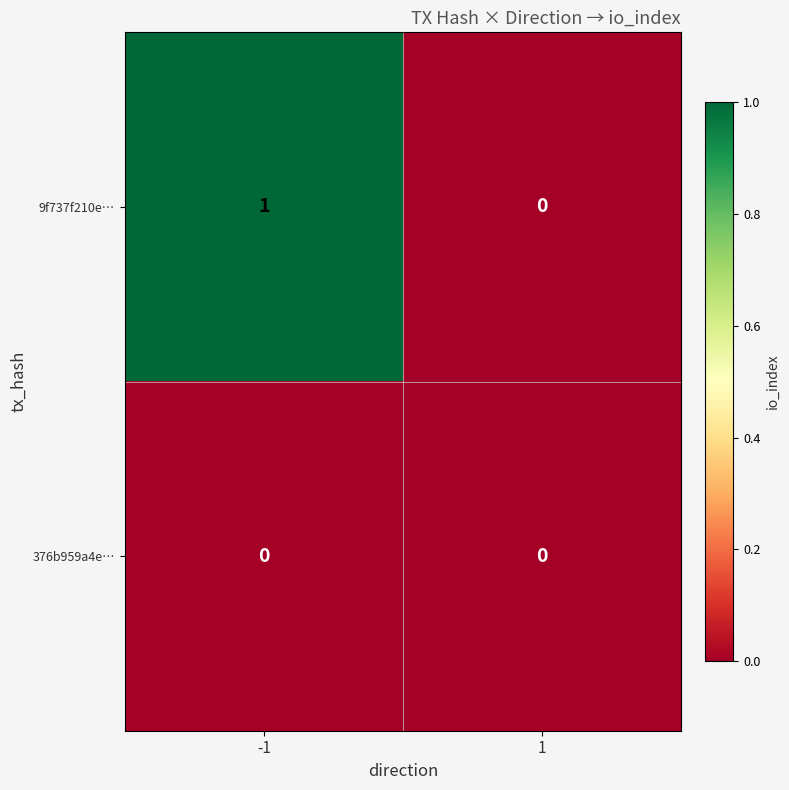

Is it true that 9f737f210e… equals 0 at -1?

False